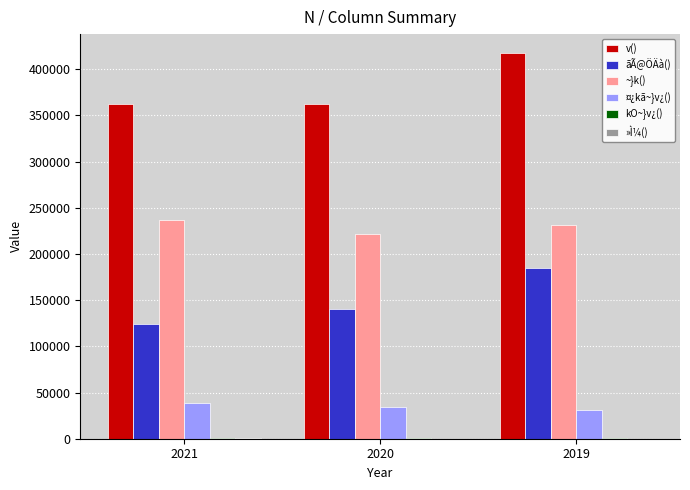

What is the average value of the ¤¿kã~}v¿() series?

34853